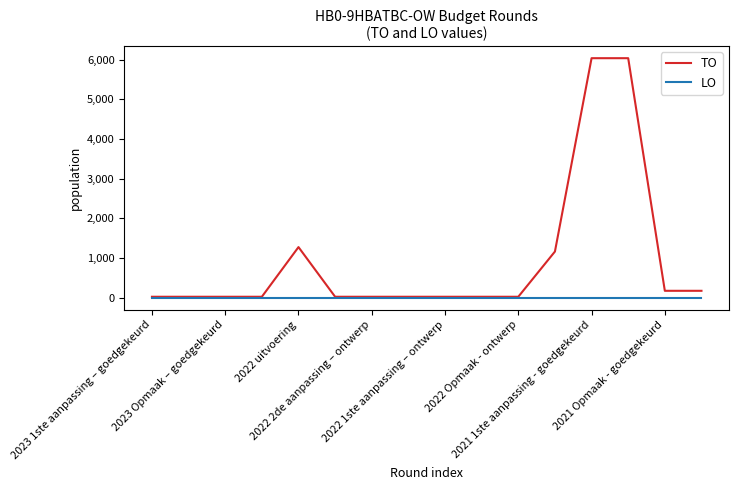

Reading left to right, list all the values displayed in this chart.

TO: 26	26	26	26	1277	26	26	26	26	26	26	1165	6036	6036	176	176
LO: 0	0	0	0	0	0	0	0	0	0	0	0	0	0	0	0